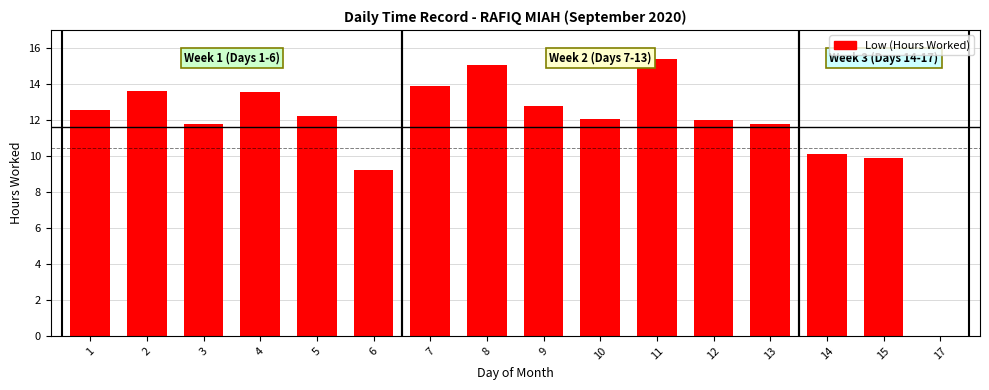

Read the value at 3.

11.8